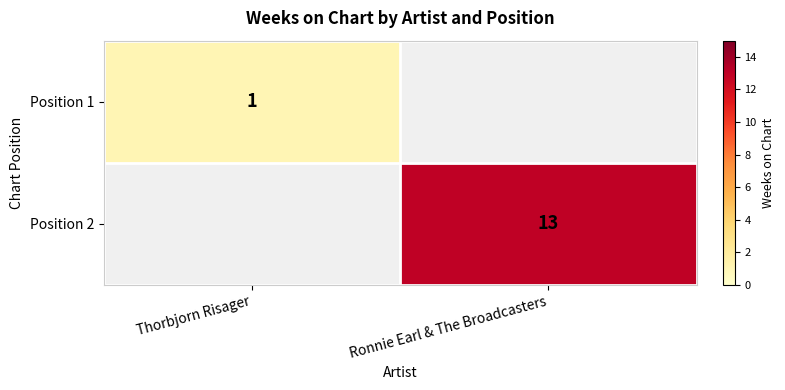

Is it true that Position 1 equals 2 at Thorbjorn Risager?

False